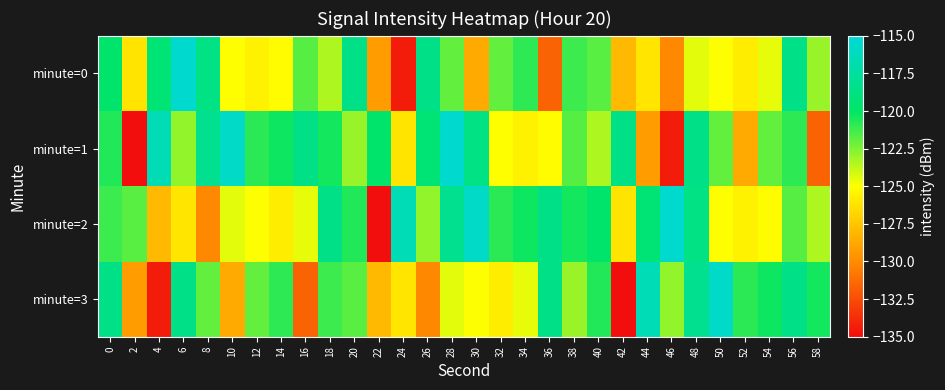

Which series changed the most between 32 and 34?

minute=3